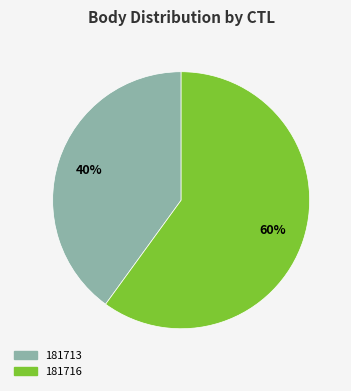

Do 181713 and 181716 together represent more than half of the pie?

Yes